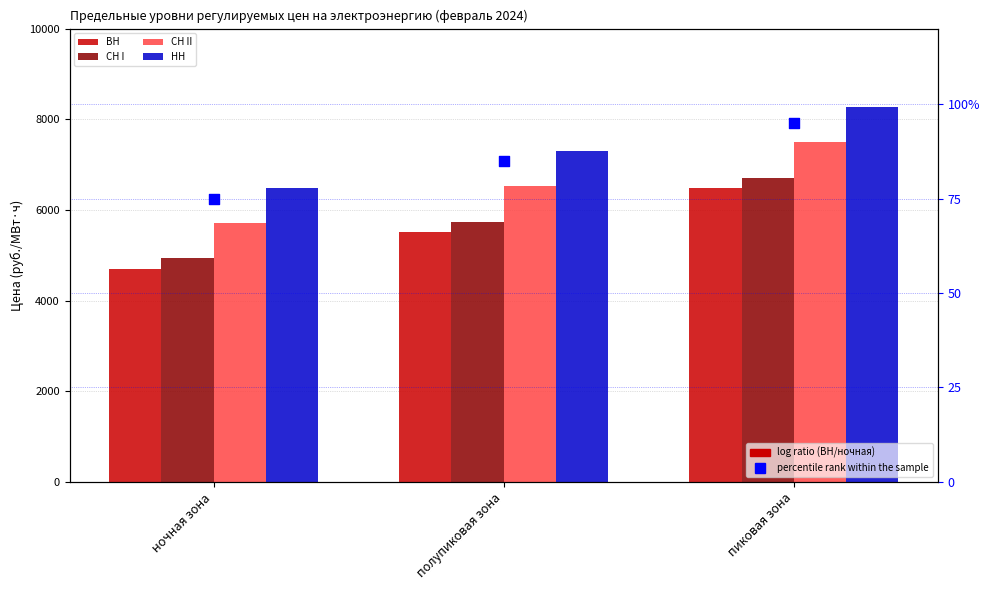

Which series reaches the maximum Y coordinate?

НН